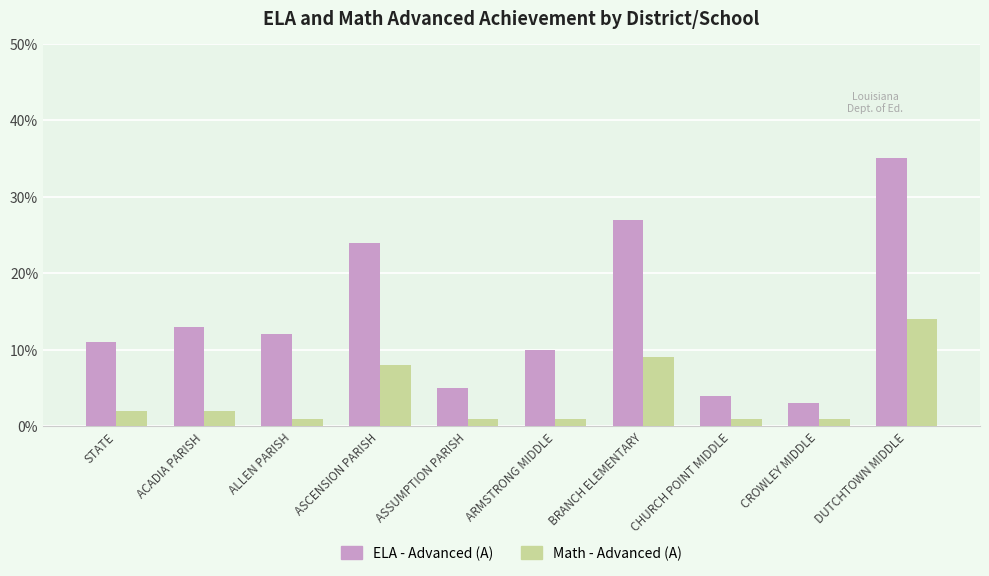

At BRANCH ELEMENTARY, list the series in order from smallest to largest.

Math - Advanced (A), ELA - Advanced (A)